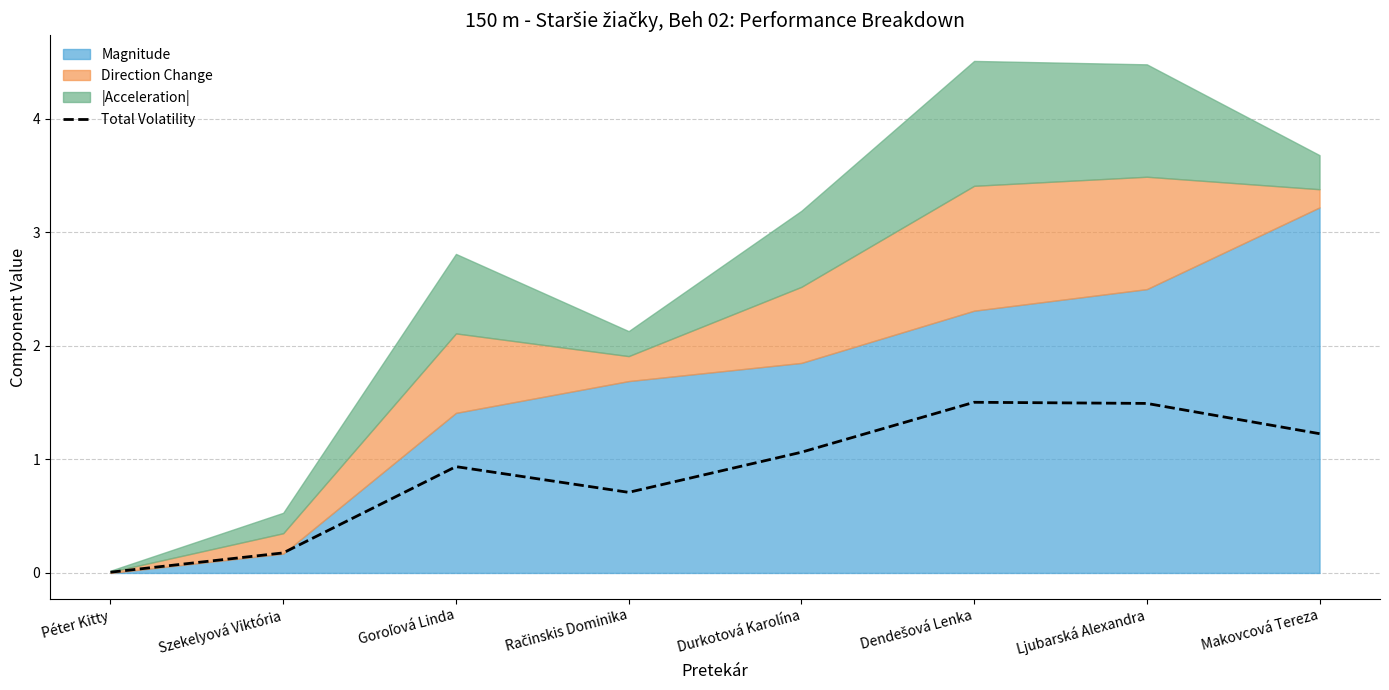

List the labels in order of value, largest first.

Dendešová Lenka, Ljubarská Alexandra, Makovcová Tereza, Durkotová Karolína, Goroľová Linda, Račinskis Dominika, Szekelyová Viktória, Péter Kitty